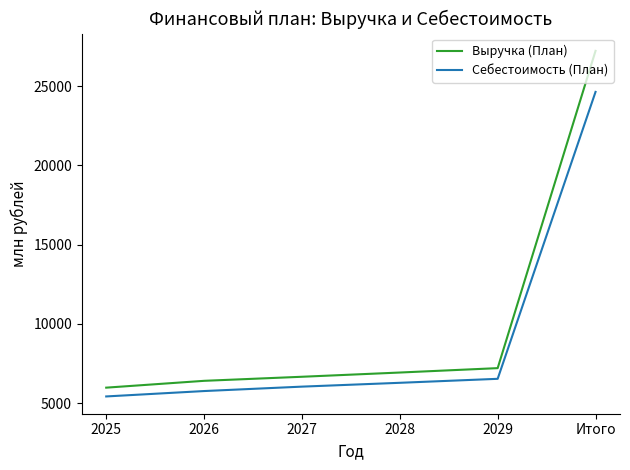

Which series has the widest spread of values?

Выручка (План)